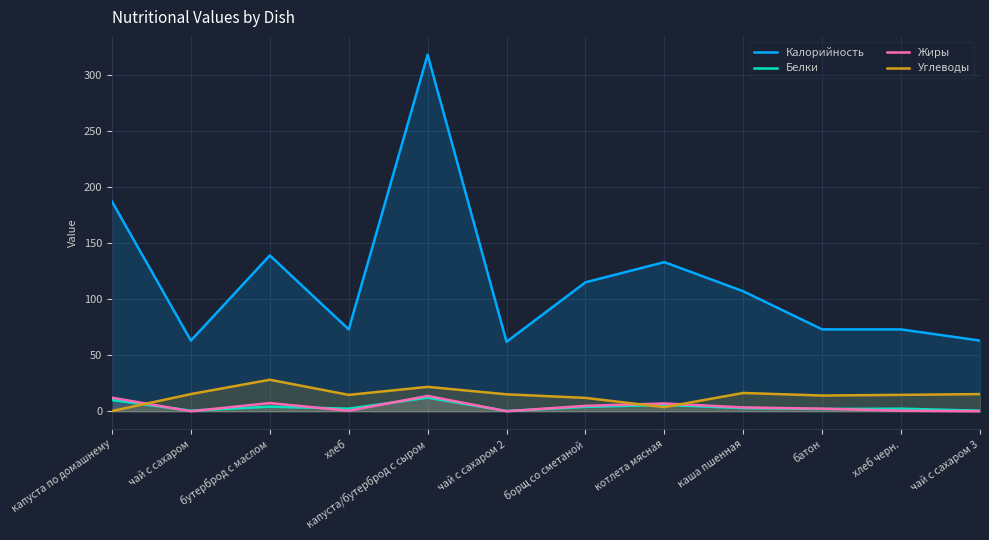

Reading right to left, list all the values displayed in this chart.

Калорийность: 63.0	73.0	73.0	107.0	133.0	115.0	62.0	318.0	73.0	139.0	63.0	187.0
Белки: 0.5	2.3	2.0	2.8	5.7	3.9	0.2	12.1	2.3	4.1	0.5	10.0
Жиры: 0.0	0.4	2.3	3.4	6.9	4.8	0.0	13.7	0.4	7.3	0.0	12.1
Углеводы: 15.3	14.6	14.0	16.3	3.6	11.9	15.1	21.7	14.6	28.1	15.3	0.2